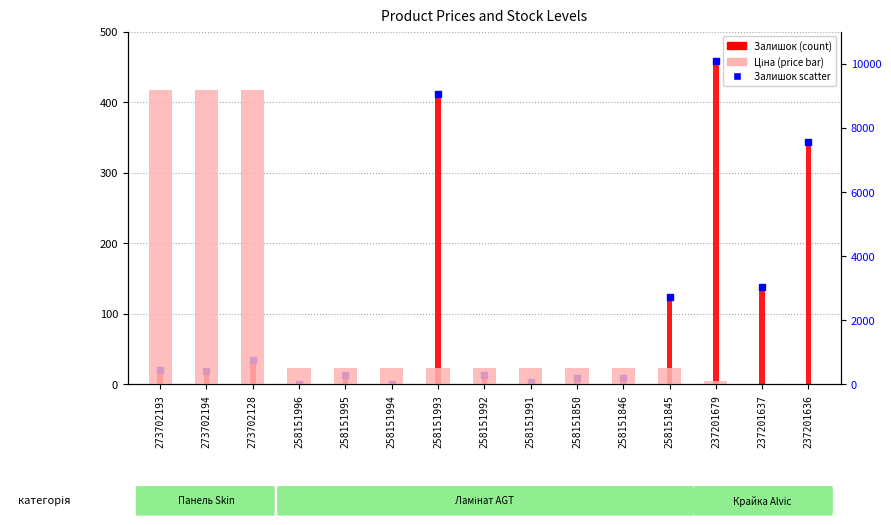

Is the value of Ціна (Price) at 258151846 greater than the value of Залишок (Stock) at 258151992?

Yes